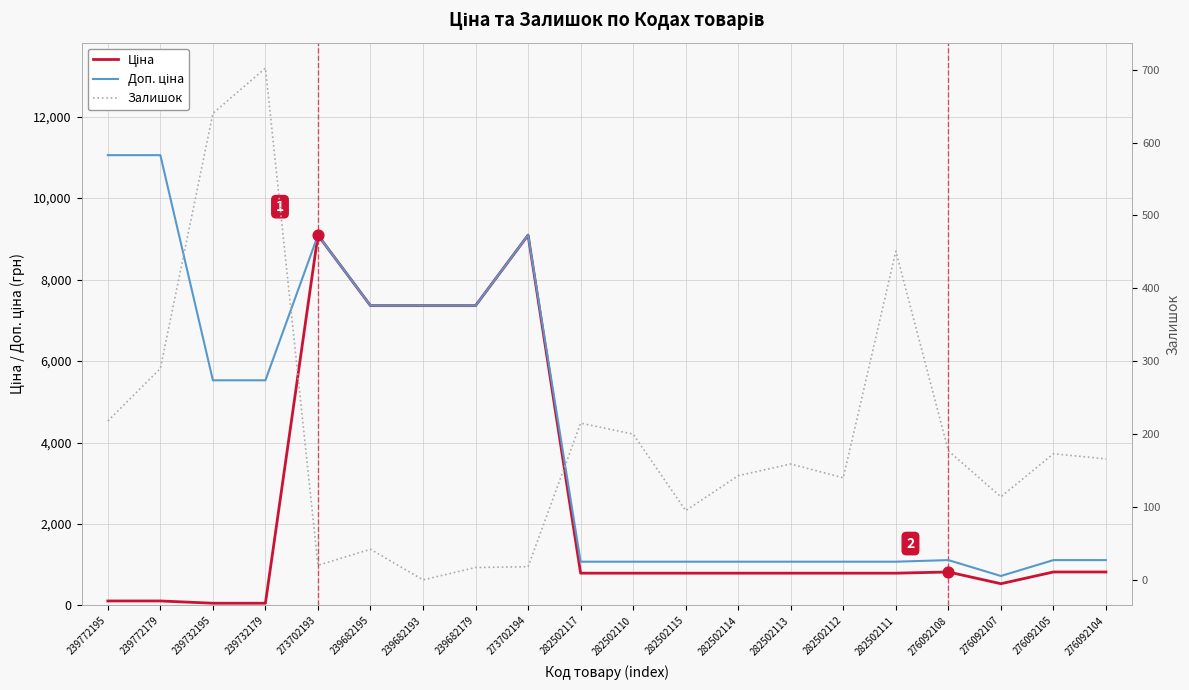

Is the value of Доп. ціна at 276092108 greater than the value of Ціна at 282502110?

Yes